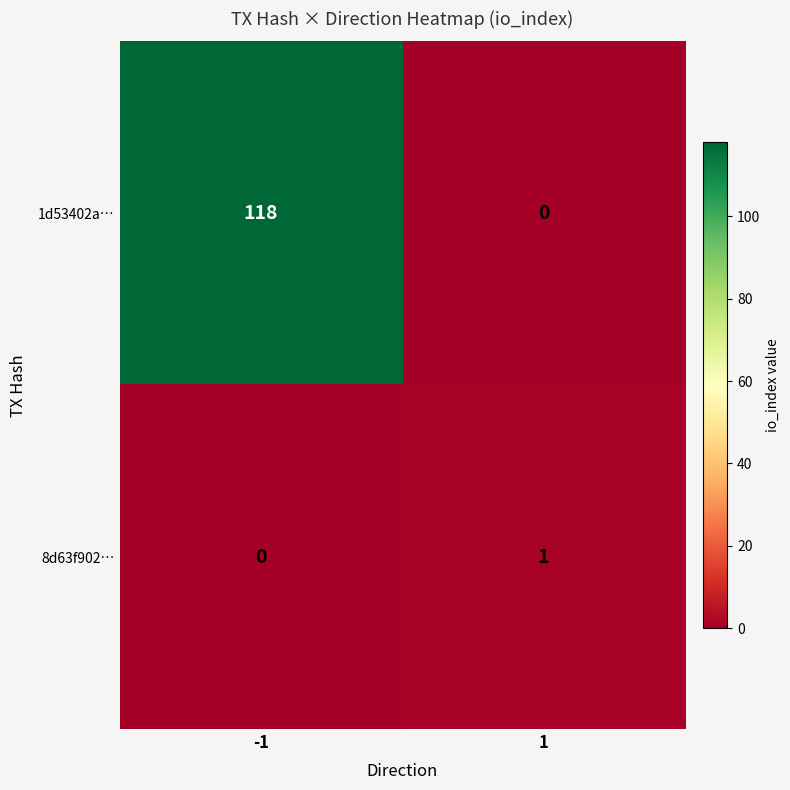

At which category is the sum across all series the highest?

-1